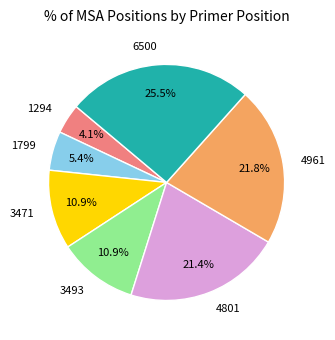

How many slices are in this pie chart?

7